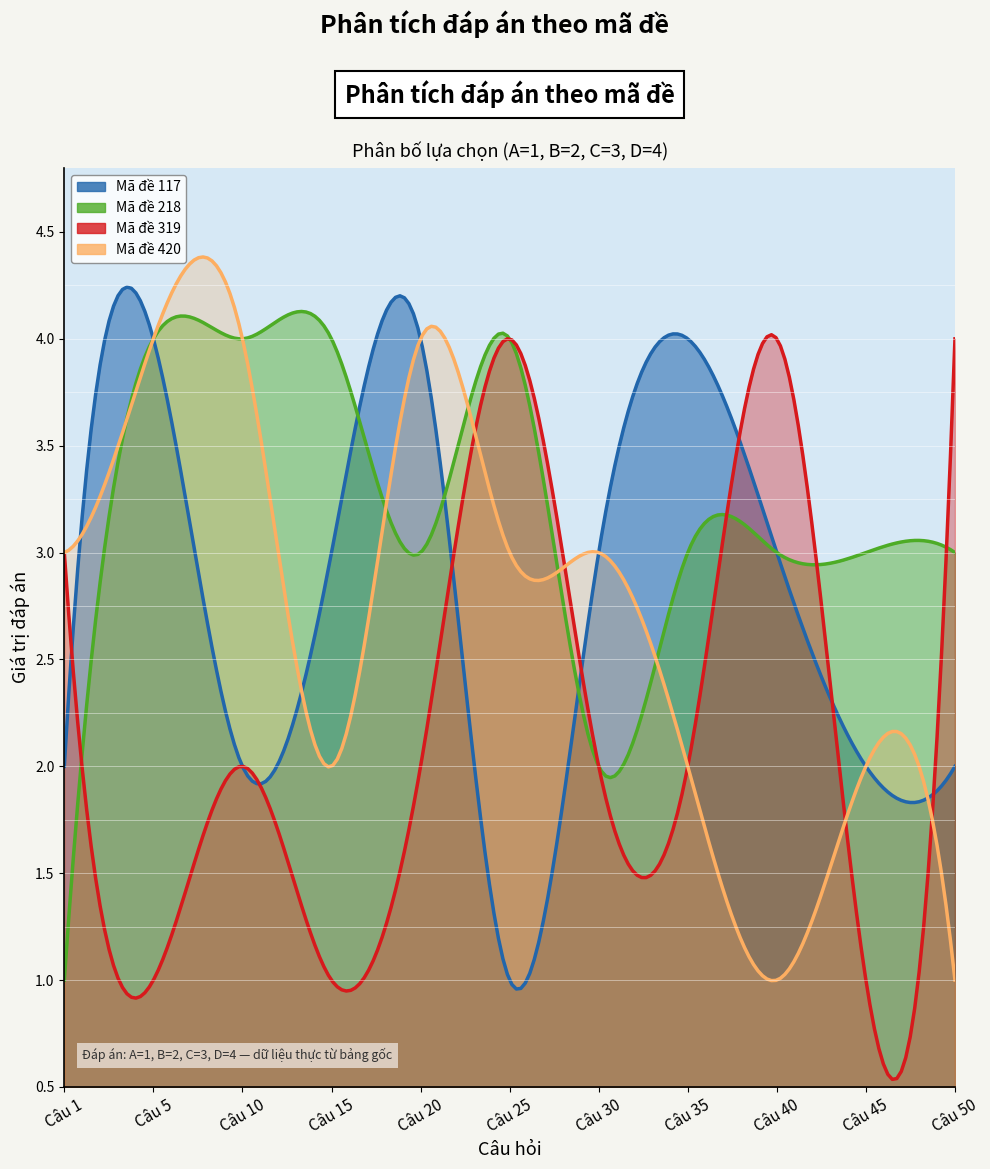

Reading left to right, what are all the values shown in this chart?

Mã đề 117: Câu 1=2	Câu 5=4	Câu 10=2	Câu 15=3	Câu 20=4	Câu 25=1	Câu 30=3	Câu 35=4	Câu 40=3	Câu 45=2	Câu 50=2
Mã đề 218: Câu 1=1	Câu 5=4	Câu 10=4	Câu 15=4	Câu 20=3	Câu 25=4	Câu 30=2	Câu 35=3	Câu 40=3	Câu 45=3	Câu 50=3
Mã đề 319: Câu 1=3	Câu 5=1	Câu 10=2	Câu 15=1	Câu 20=2	Câu 25=4	Câu 30=2	Câu 35=2	Câu 40=4	Câu 45=1	Câu 50=4
Mã đề 420: Câu 1=3	Câu 5=4	Câu 10=4	Câu 15=2	Câu 20=4	Câu 25=3	Câu 30=3	Câu 35=2	Câu 40=1	Câu 45=2	Câu 50=1